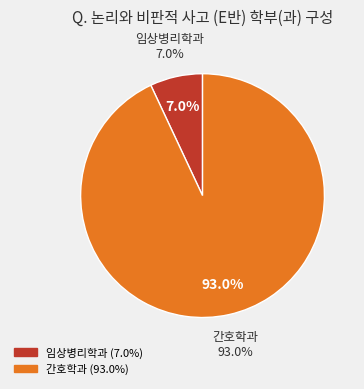

How much of the chart is everything except 임상병리학과?

93.0%